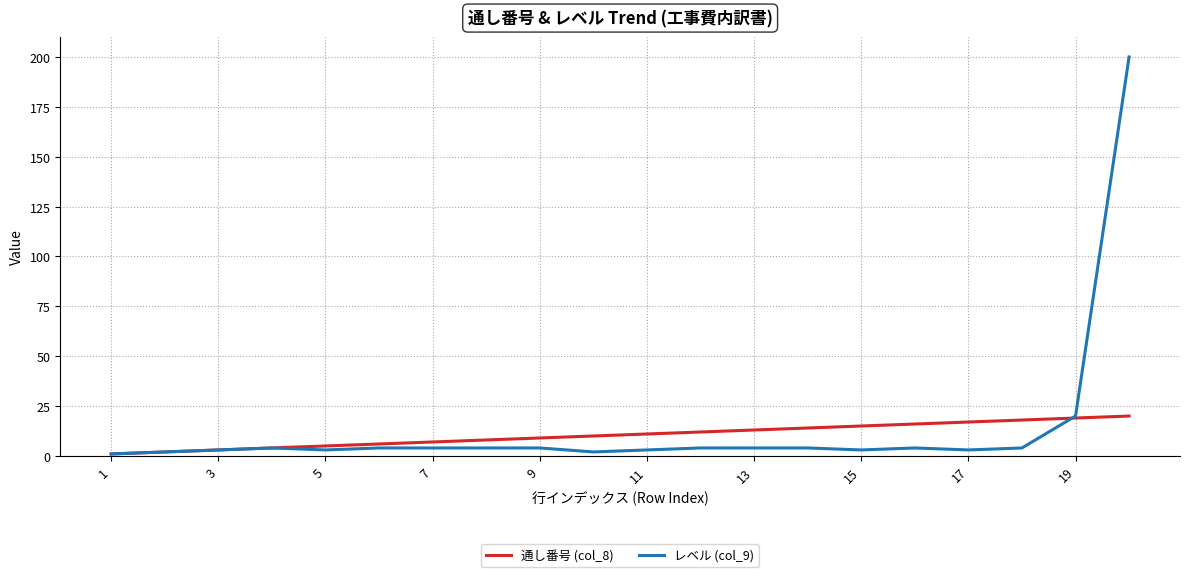

Which series has the widest spread of values?

レベル (col_9)